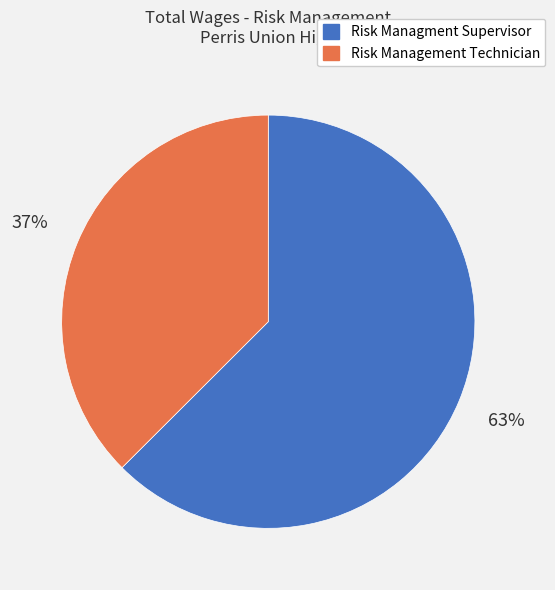

Is it true that Risk Management Technician is 30% of the pie?

False